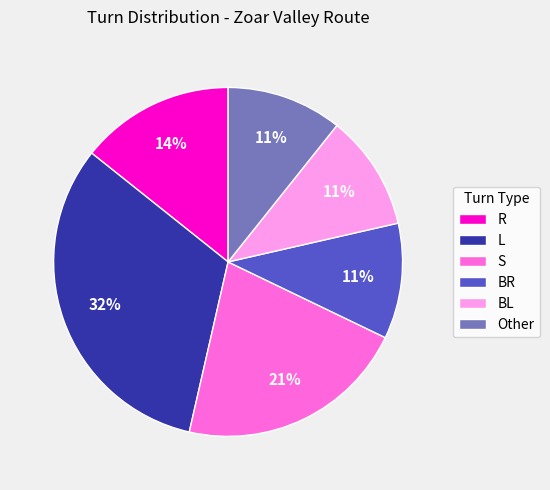

Approximately how many times larger is the value at BL compared to BR?

1.0